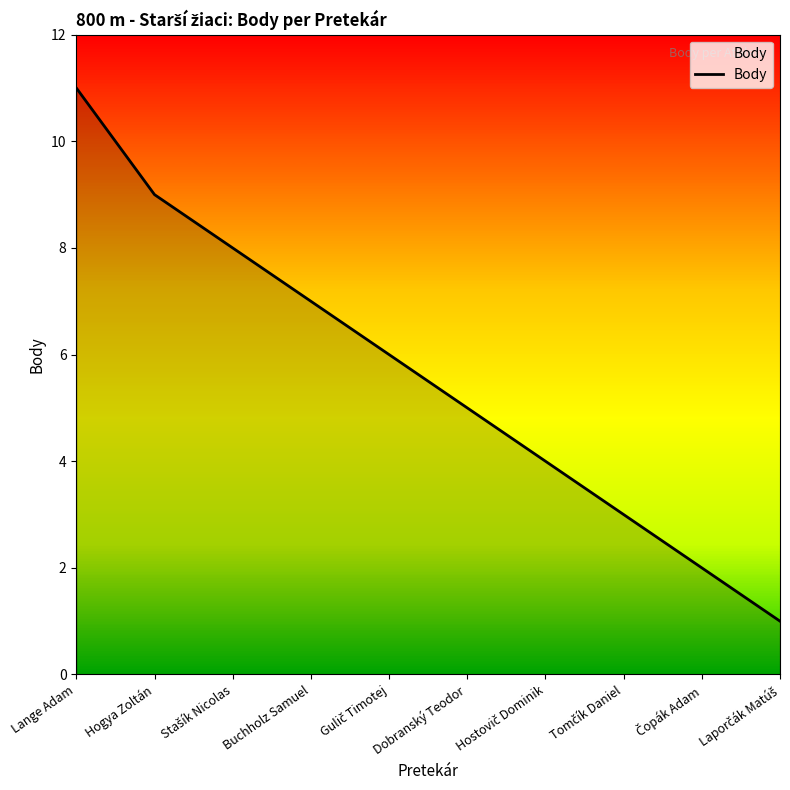

The value at Hogya Zoltán is 9. True or false?

True